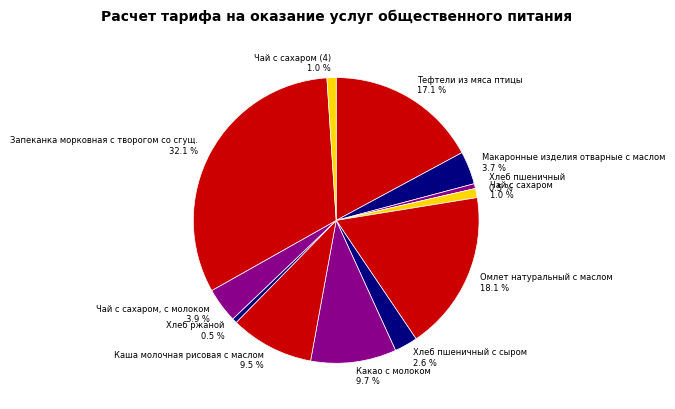

Does any single category account for the majority?

No